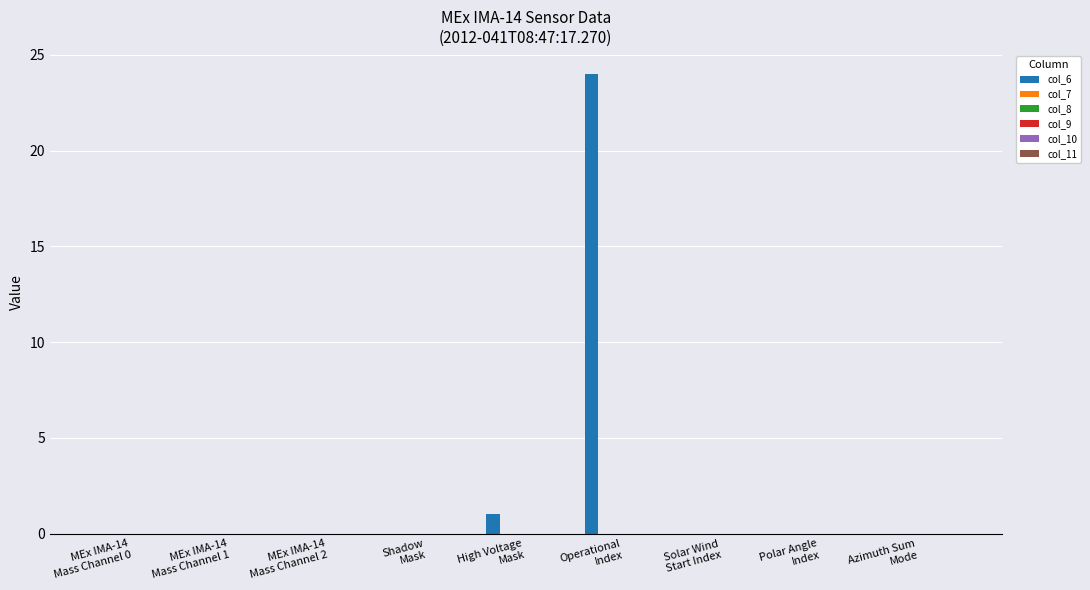

What is the greatest value displayed?

24